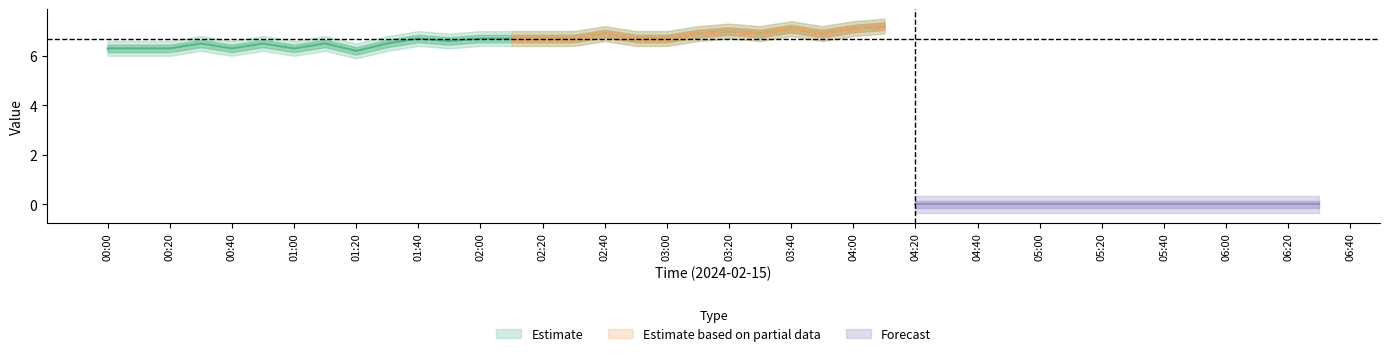

What is the total value across all series at 15?

6.8